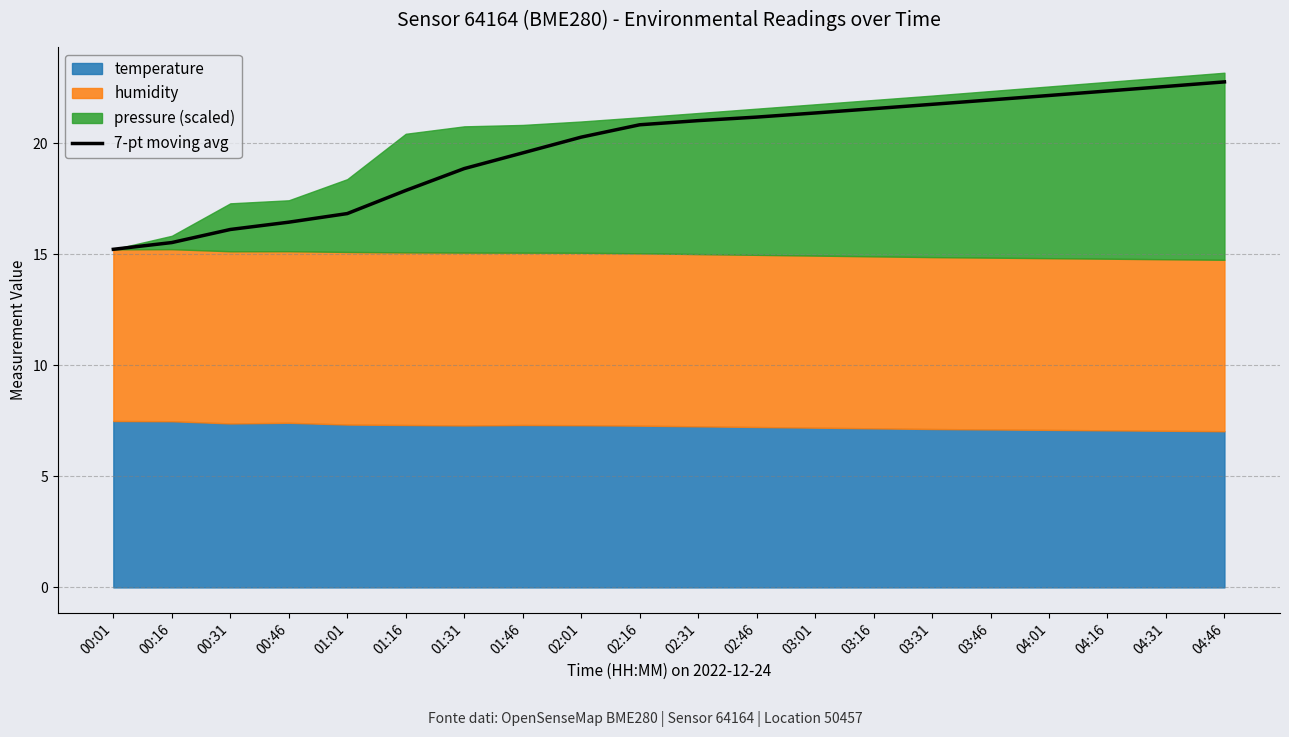

Reading left to right, what are all the values shown in this chart?

15.2	15.5	16.1	16.4	16.8	17.9	18.8	19.6	20.3	20.8	21.0	21.2	21.4	21.5	21.7	21.9	22.1	22.3	22.5	22.8